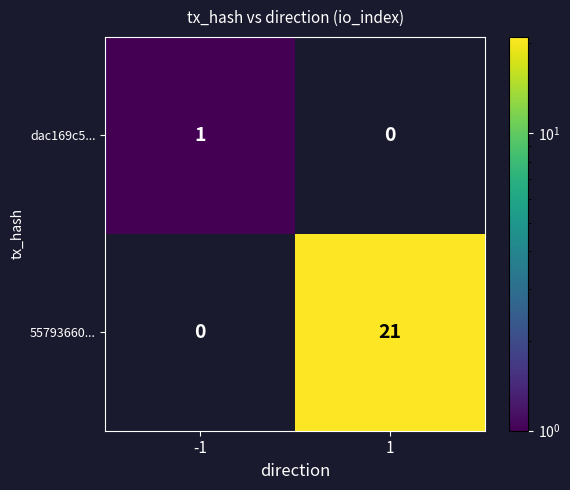

What is the highest value of the 55793660... series?

21